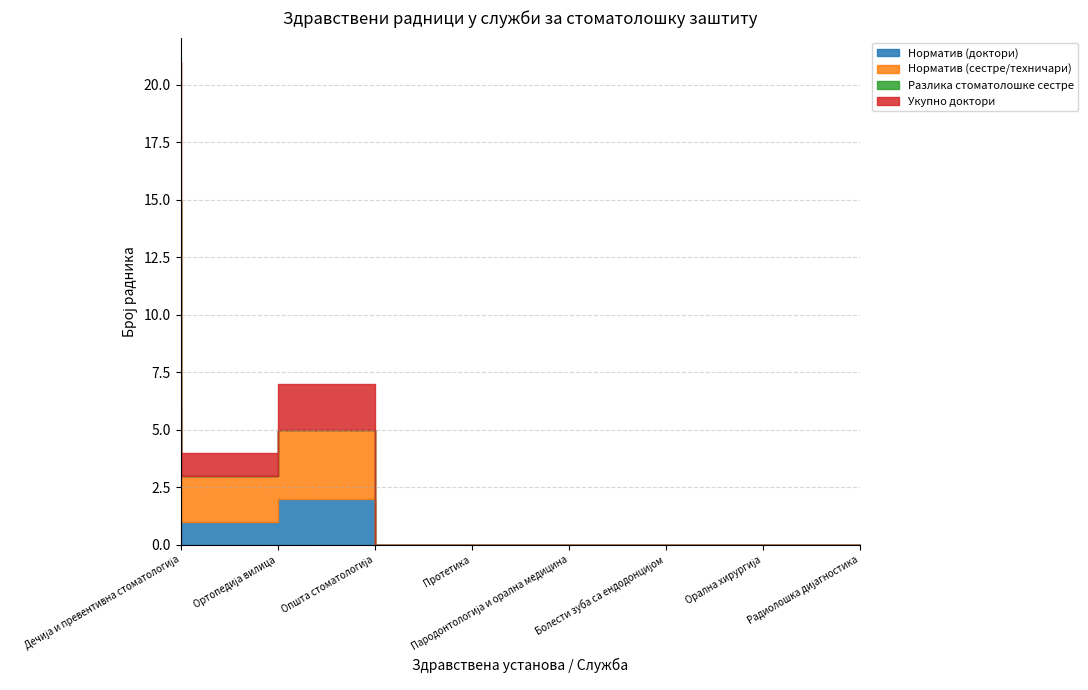

How many data points does each series have?

8